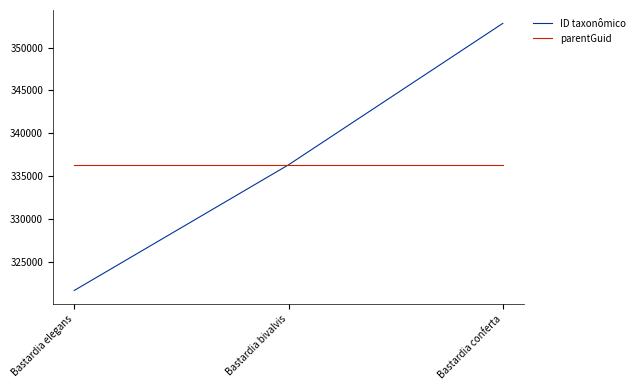

What is the approximate value of parentGuid at Bastardia elegans?

336319